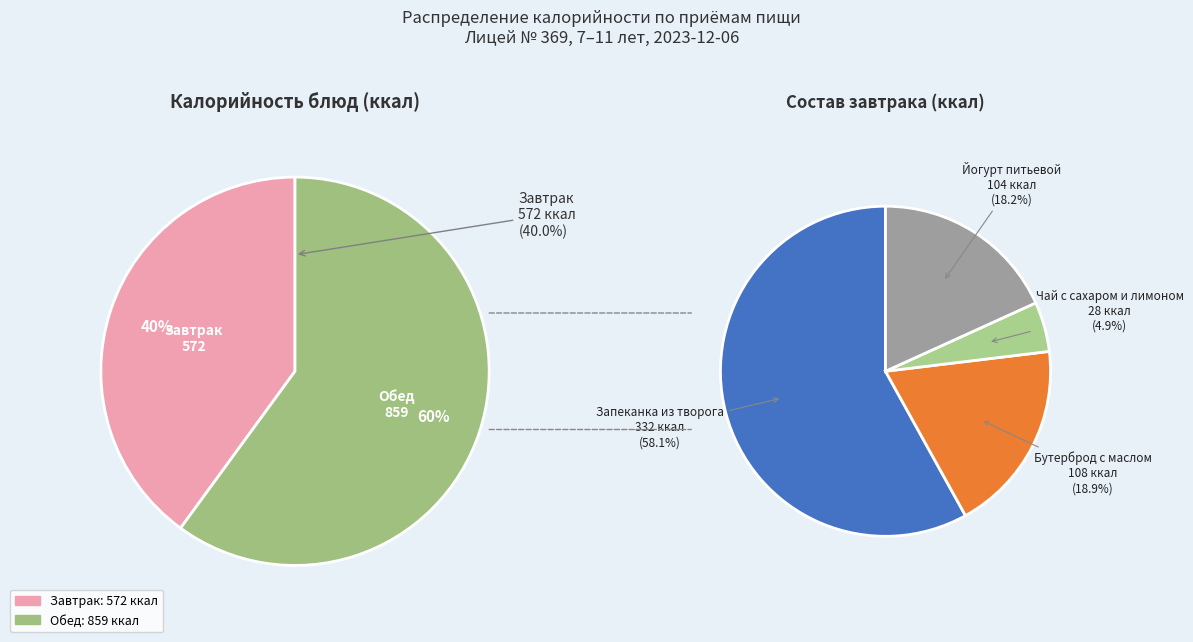

Between Бутерброд с маслом and Чай с сахаром и лимоном, which is larger?

Бутерброд с маслом